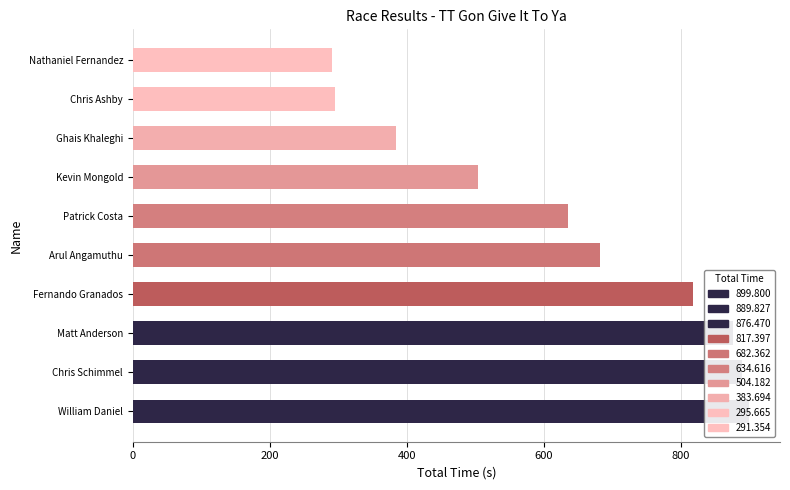

Is it true that Best Speed equals 137.9 at Ghais Khaleghi?

False